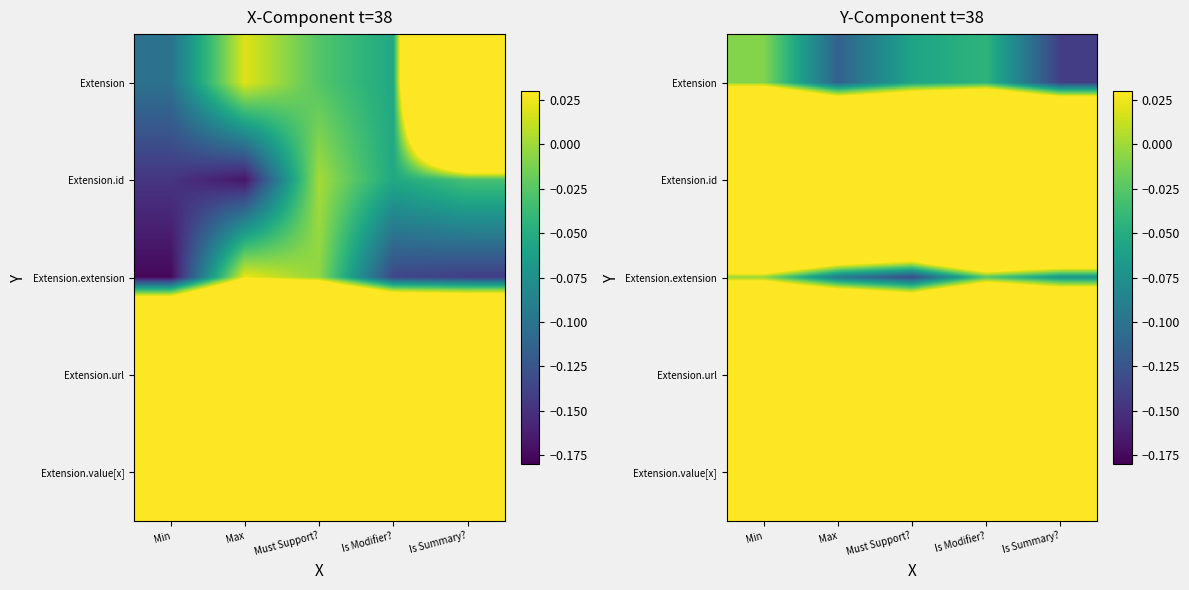

At which label does Extension.extension reach its peak?

Min